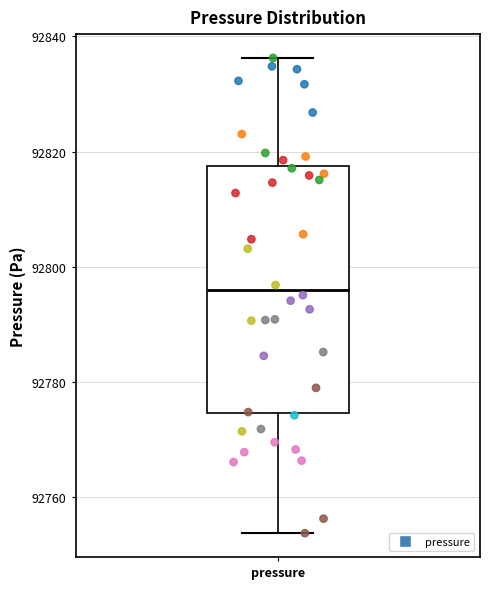

Read this box plot against the y-axis: the position of the median line, the range covered by the box, and the ends of both whiskers. The values are not printed on the chart, so give them approximately, as read against the axis.

median 92796, box 92774 to 92818, whiskers 92754 to 92836